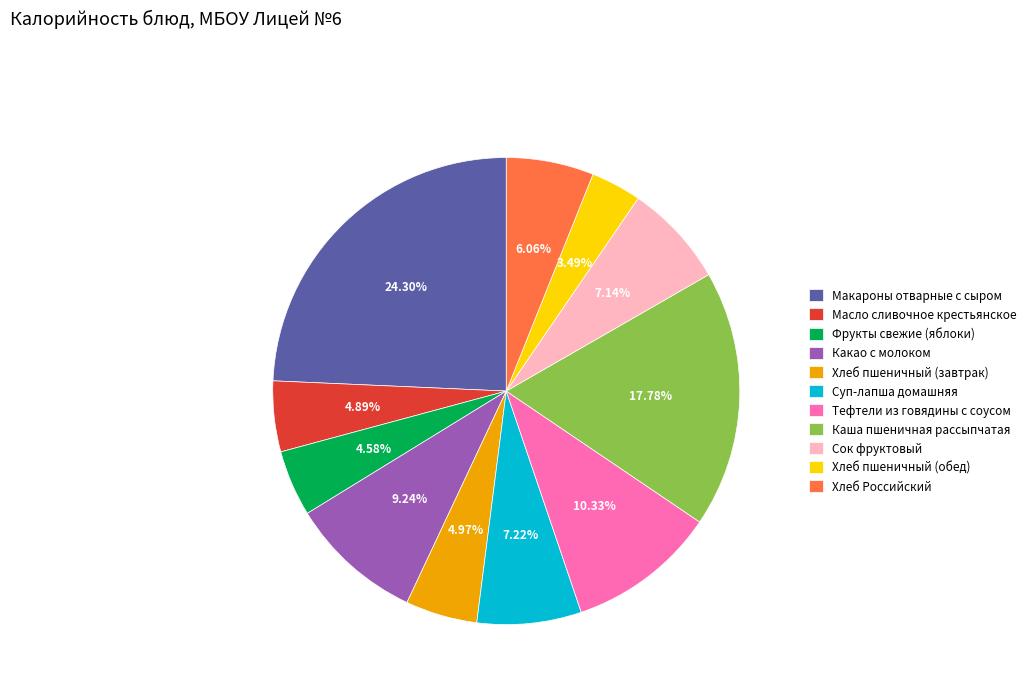

What portion of the pie excludes Хлеб Российский?

93.9%